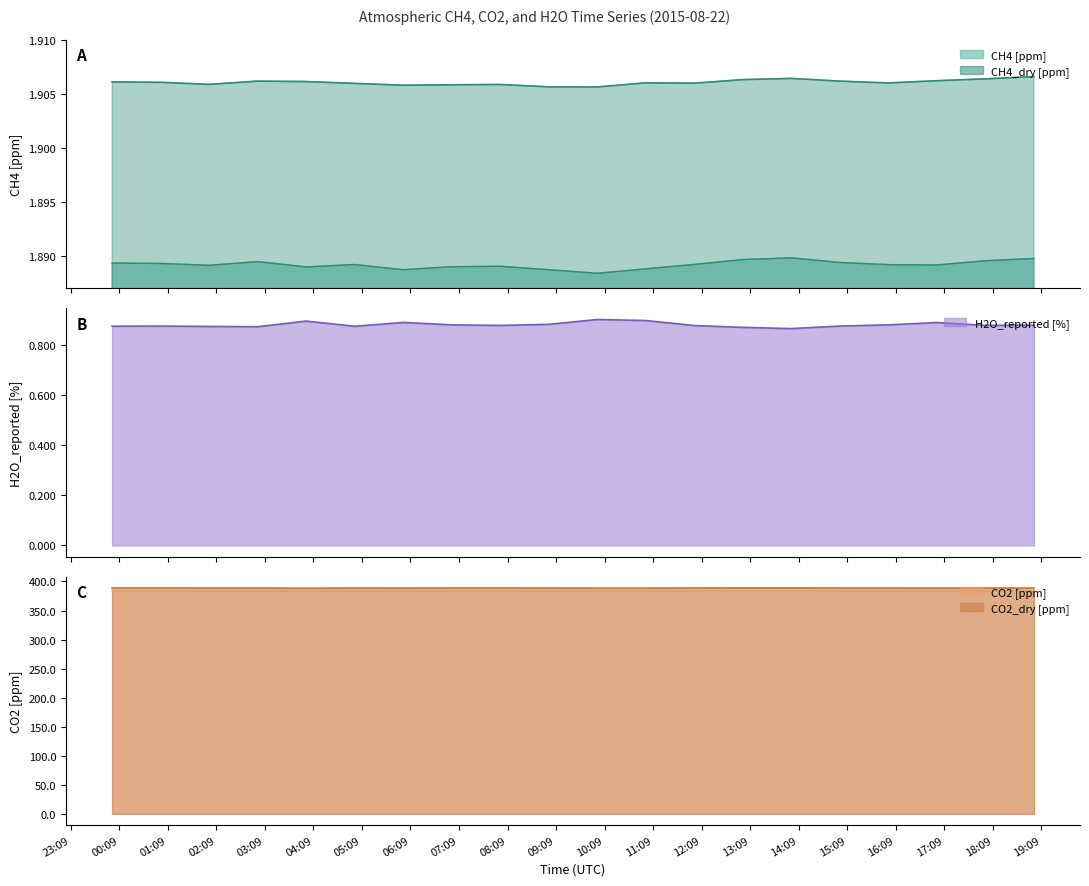

What is the value of the CH4 [ppm] point at the 15th from the left?

1.9